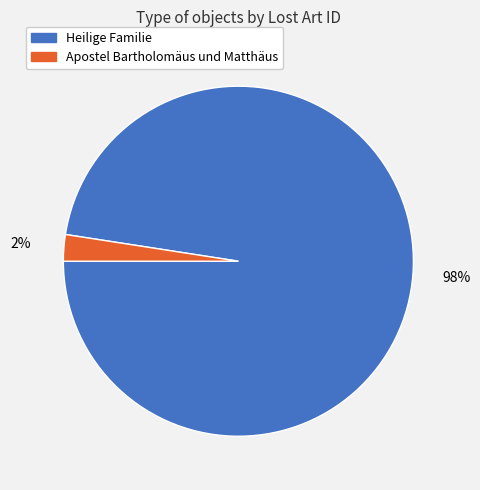

What is the largest slice in the pie chart?

Heilige Familie